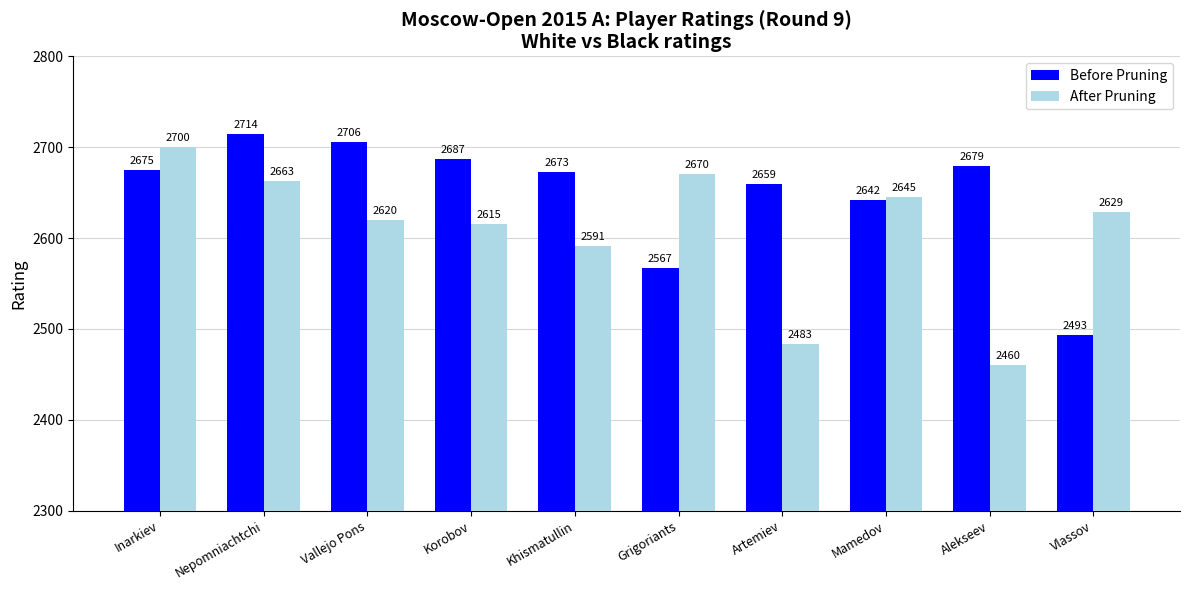

Where is After Pruning nearest to the value 2580?

Khismatullin